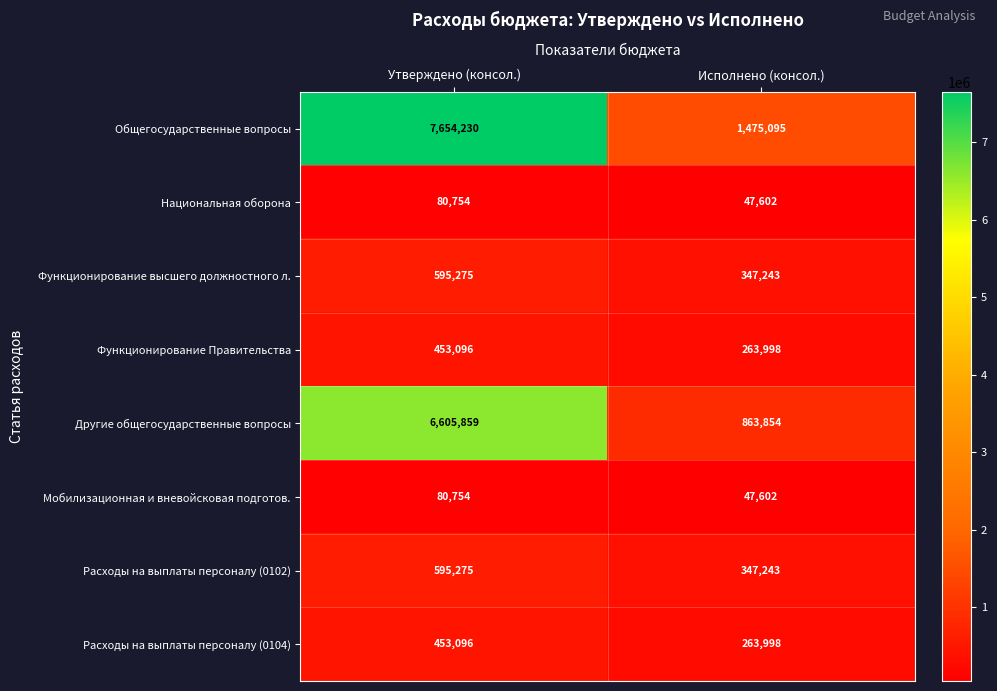

What value does the Другие общегосударственные вопросы series have at Исполнено (консол.), to the nearest 50?

863850